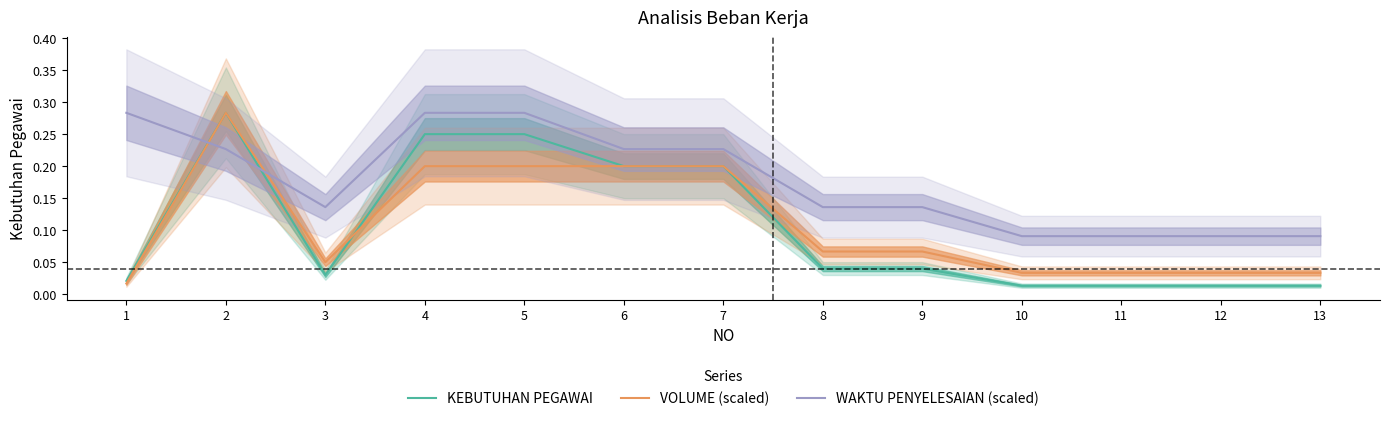

Does the chart have visible grid lines?

No